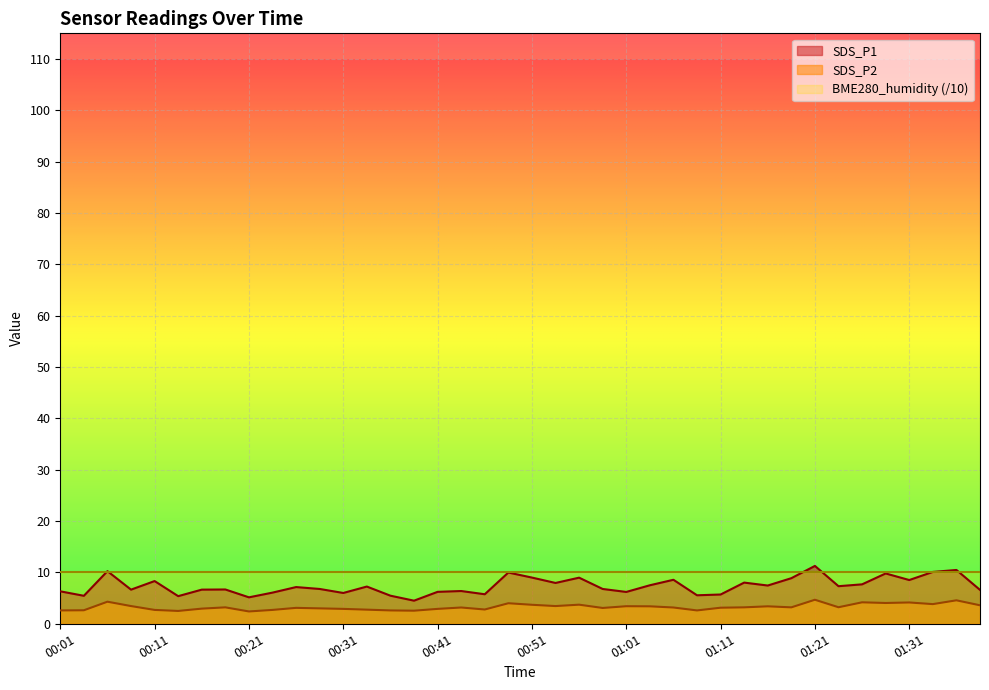

True or false: SDS_P2 has a value of 4.6 at 01:14.

False